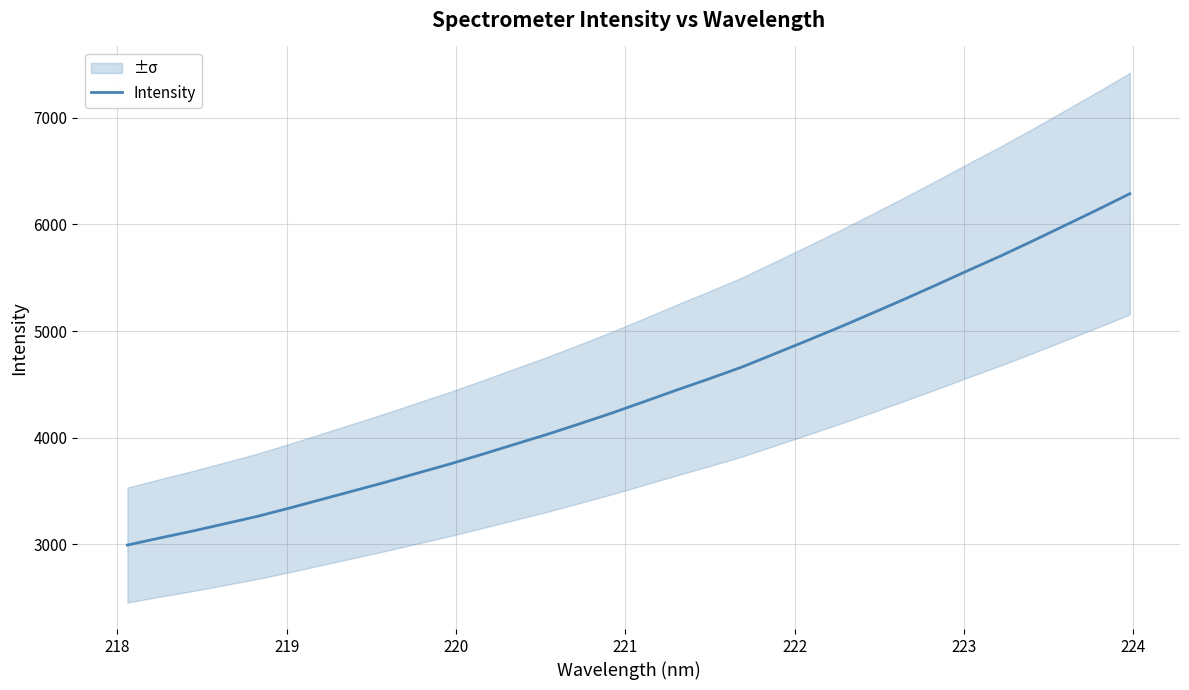

What is the maximum value for Intensity?

6287.3